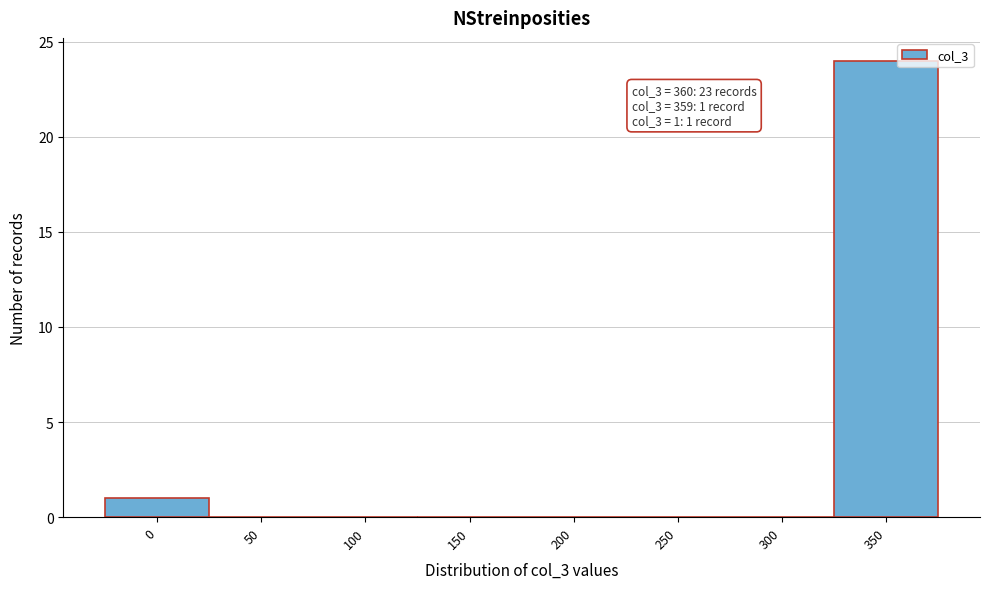

Reading left to right, list all the values displayed in this chart.

0=1	50=0	100=0	150=0	200=0	250=0	300=0	350=24